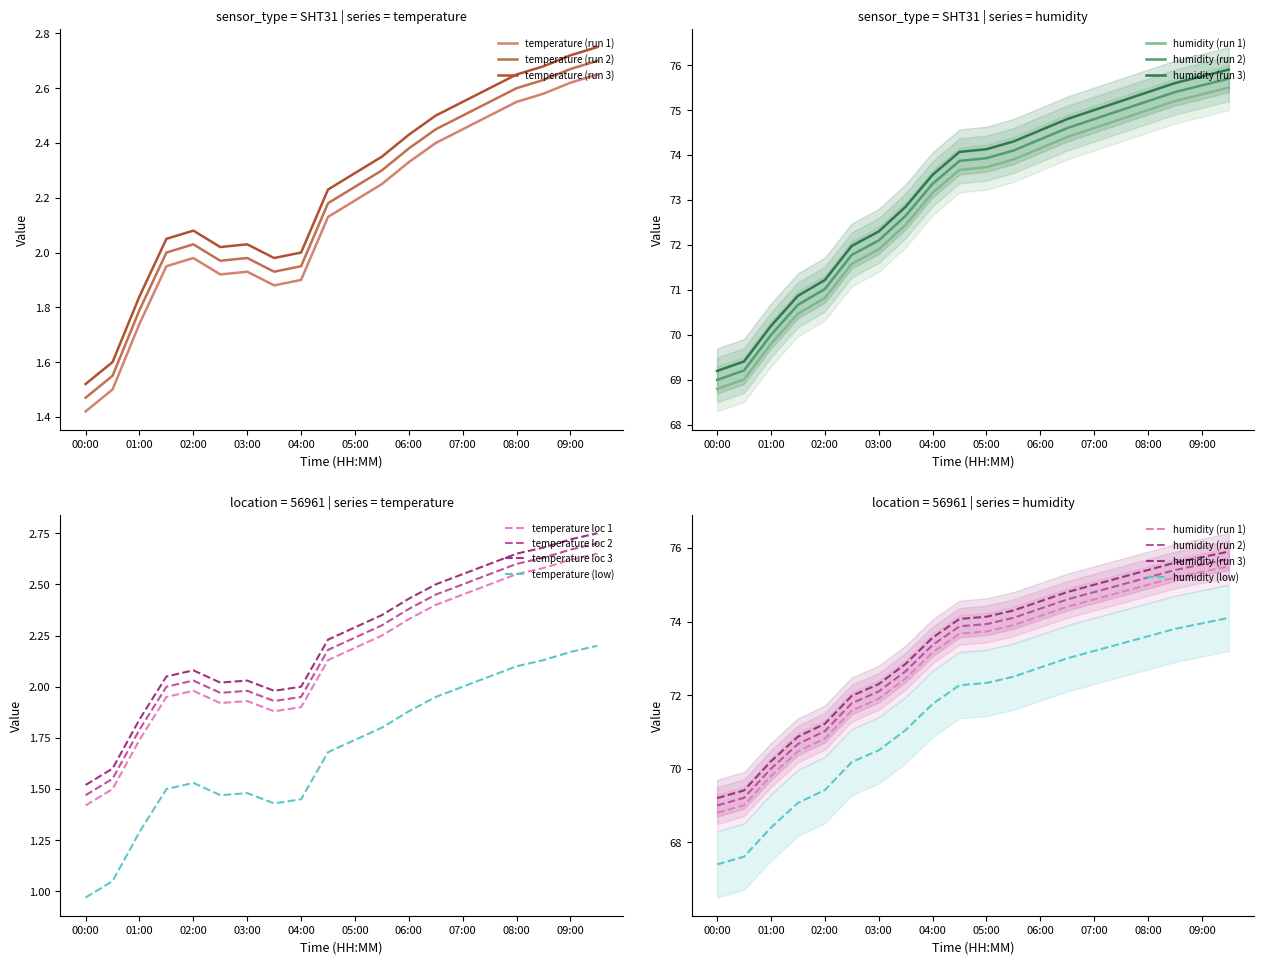

True or false: humidity and temperature cross at least once.

False